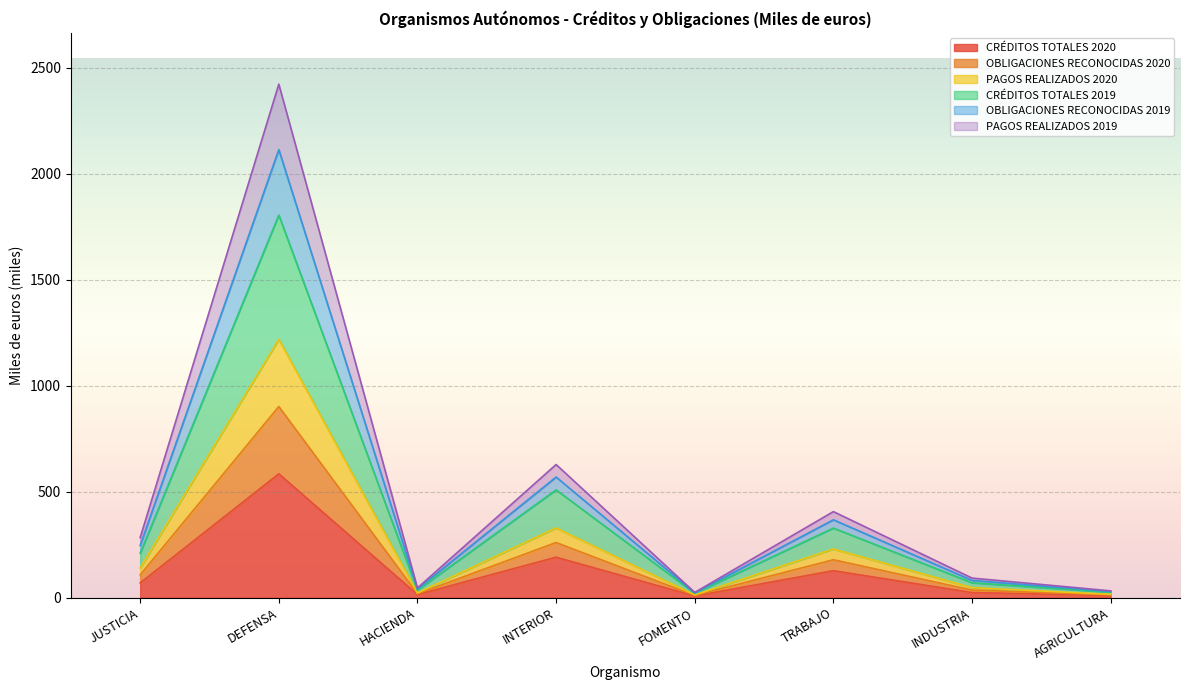

At which category is the sum across all series the highest?

DEFENSA